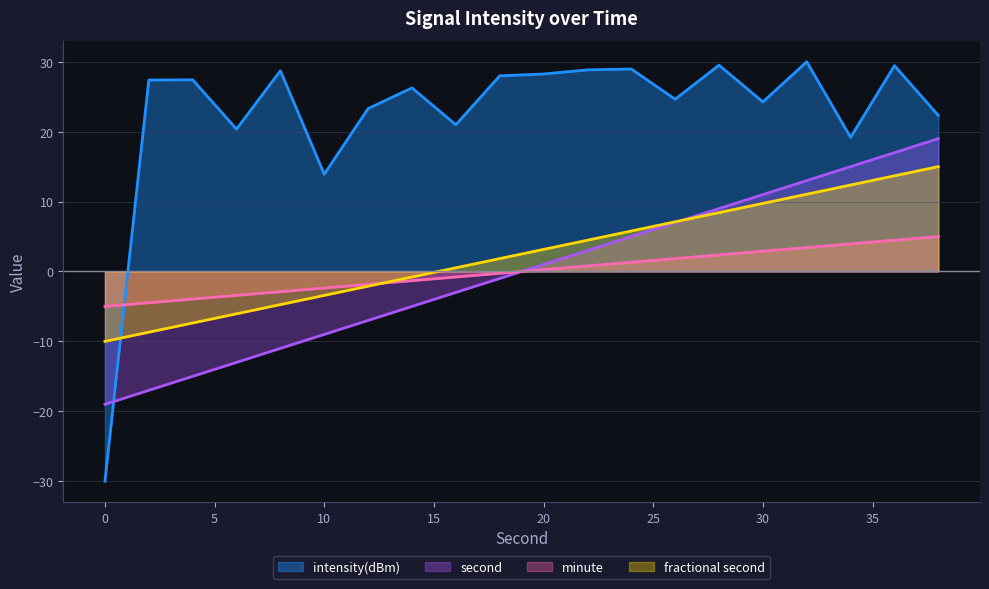

Does the chart have visible grid lines?

Yes